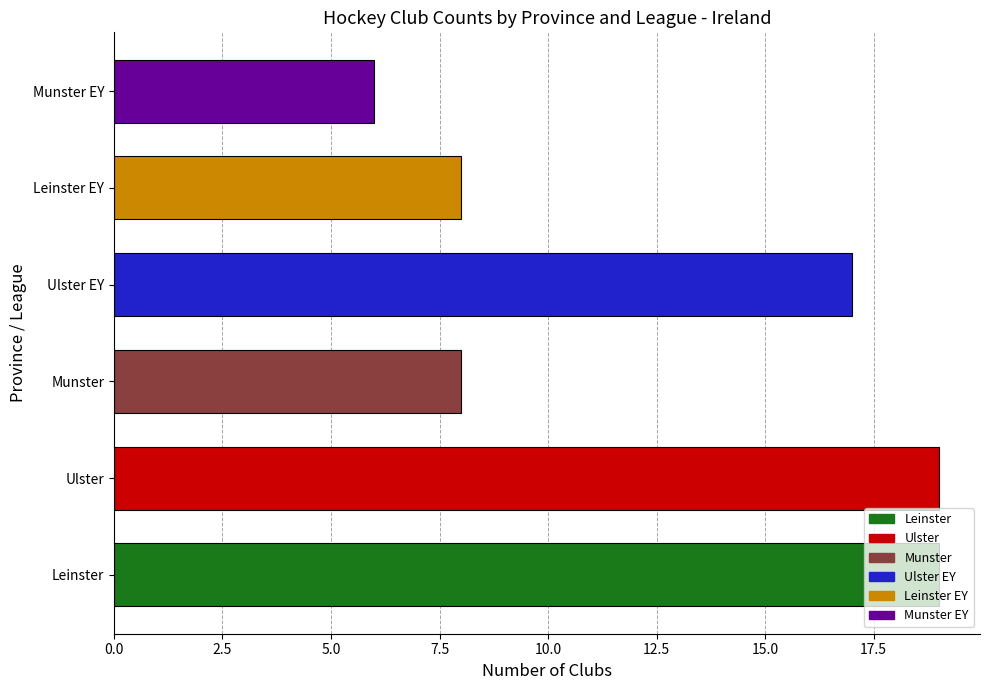

Which has a higher value, Ulster EY or Ulster?

Ulster